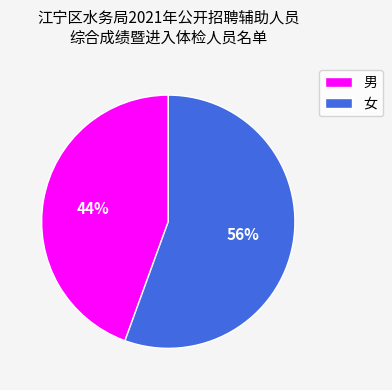

What is the ratio of the value at 男 to the value at 女?

0.8